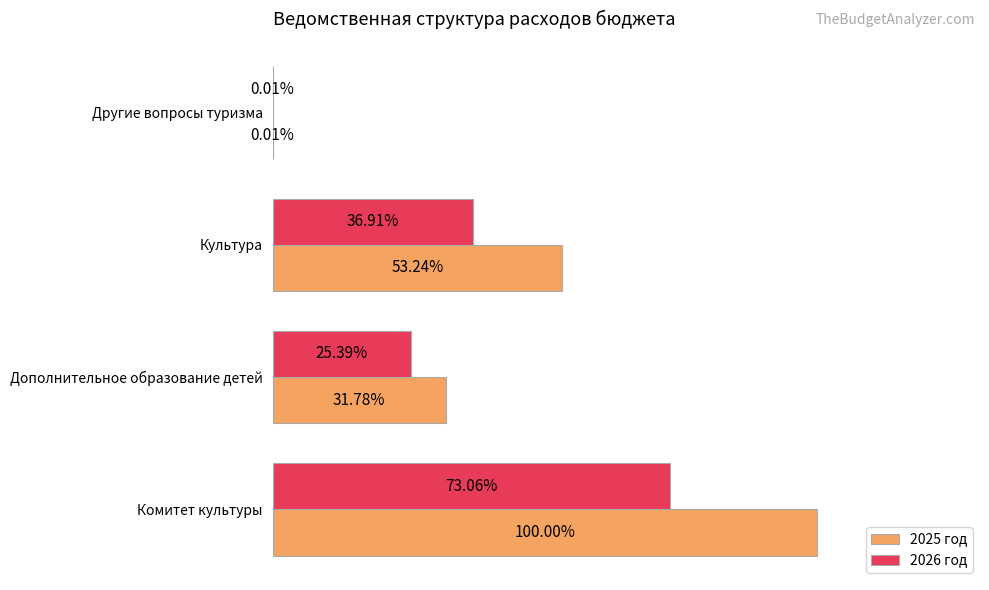

Where is 2026 год nearest to the value 36?

Культура